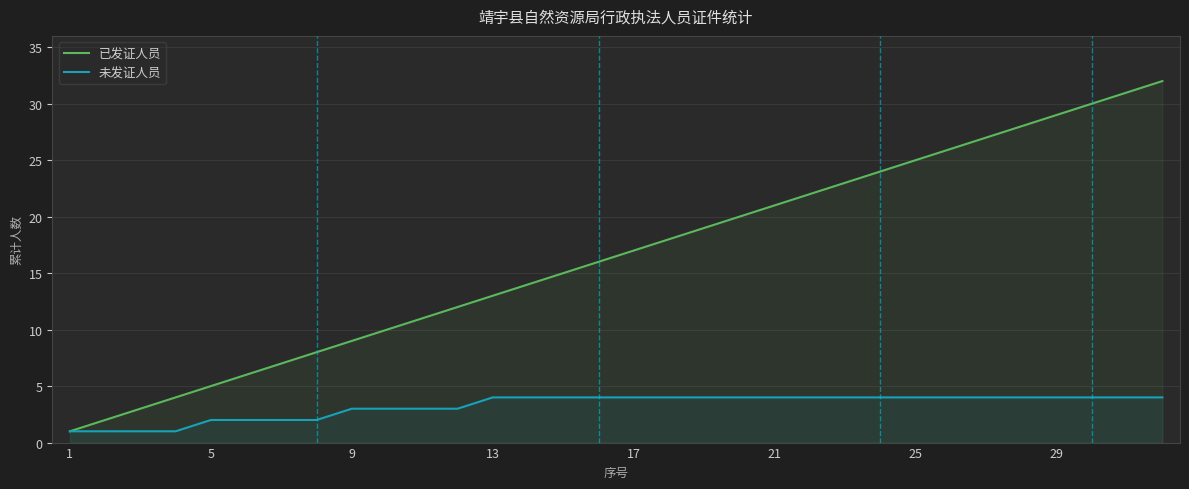

List the series in order of their overall mean, highest first.

已发证人员, 未发证人员